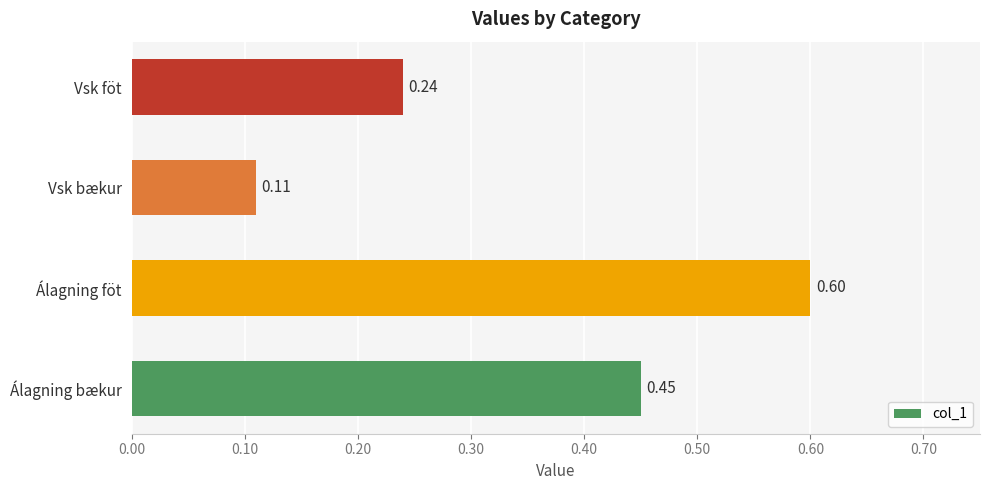

What is the change in value from Álagning föt to Vsk föt?

-0.4